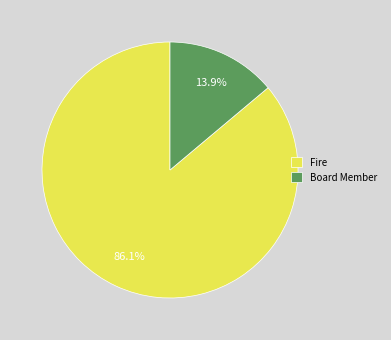

What is the ratio of the value at Fire to the value at Board Member?

6.2